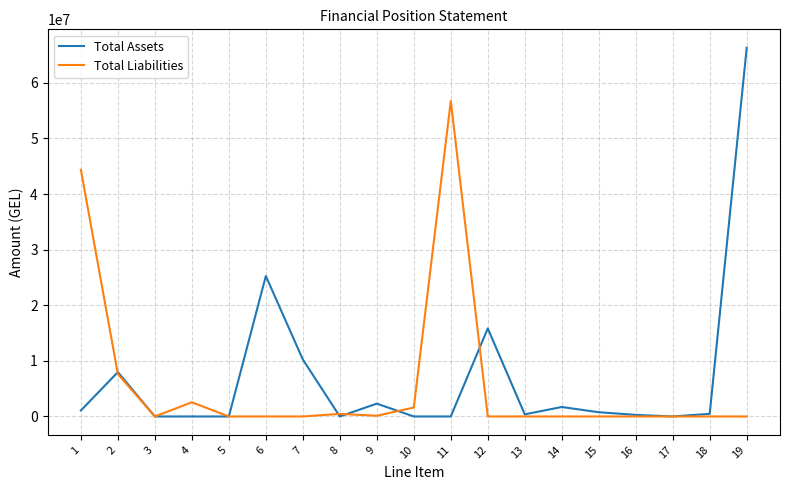

The value of Total Assets at 11 is 0.0. True or false?

True